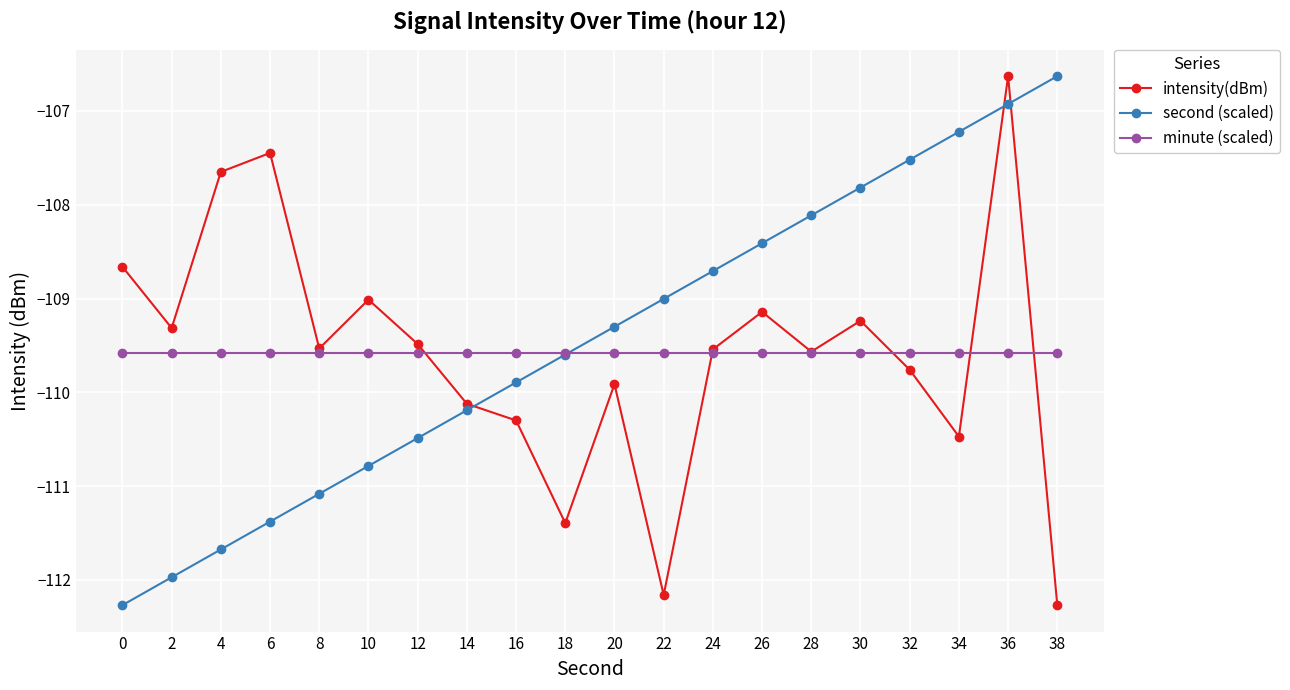

What is the value of the minute (scaled) point at the 1st from the left?

-109.6